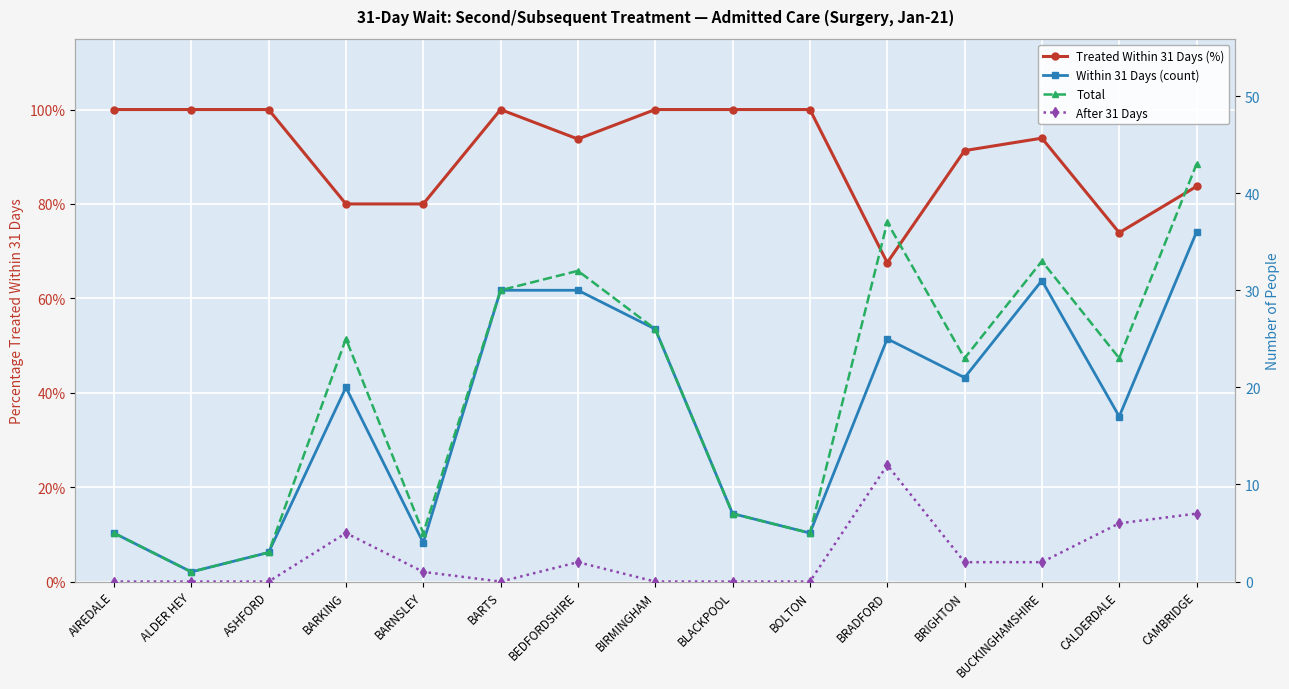

What is the spread (max minus min) of values at BARNSLEY?

4.2